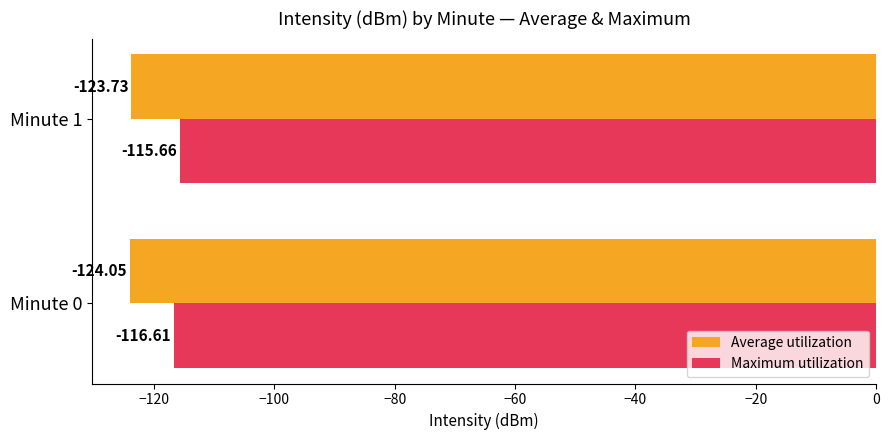

Which series has the largest range (max minus min)?

Maximum utilization